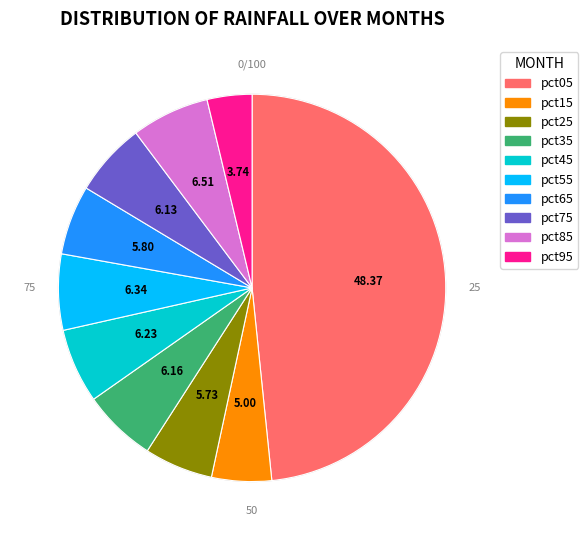

Is the sum of pct35 and pct05 greater than half?

Yes